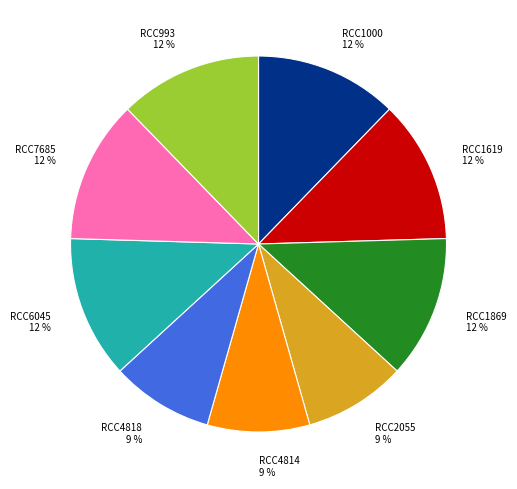

Does RCC6045 account for over 50% of the chart?

No